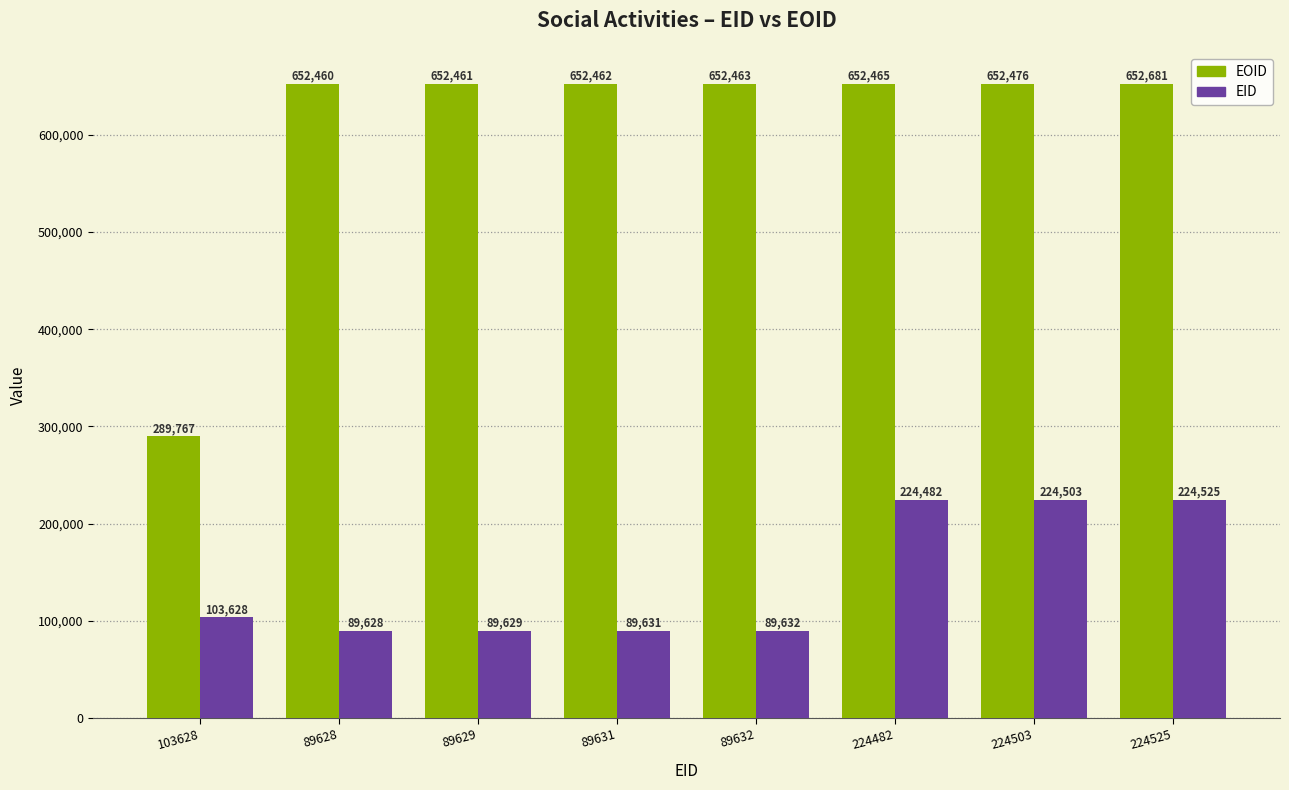

At which label does EOID reach its peak?

224525